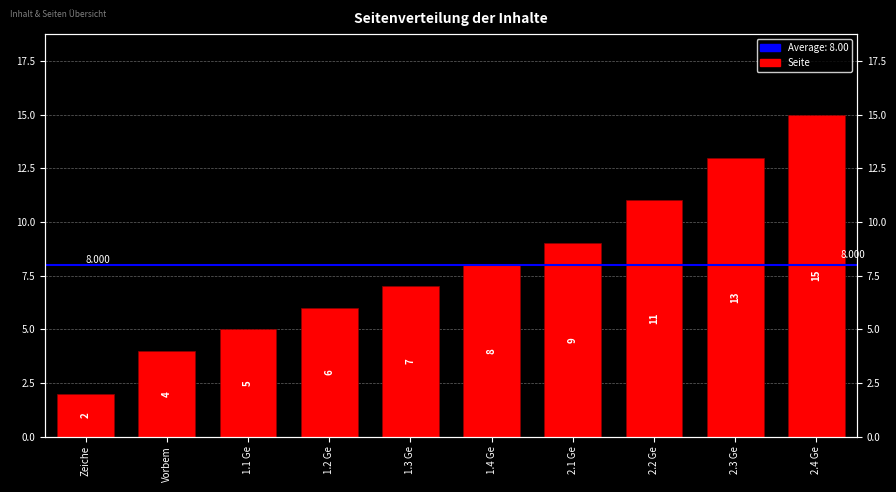

Rank the categories by value from highest to lowest.

2.4 Ge, 2.3 Ge, 2.2 Ge, 2.1 Ge, 1.4 Ge, 1.3 Ge, 1.2 Ge, 1.1 Ge, Vorbem, Zeiche